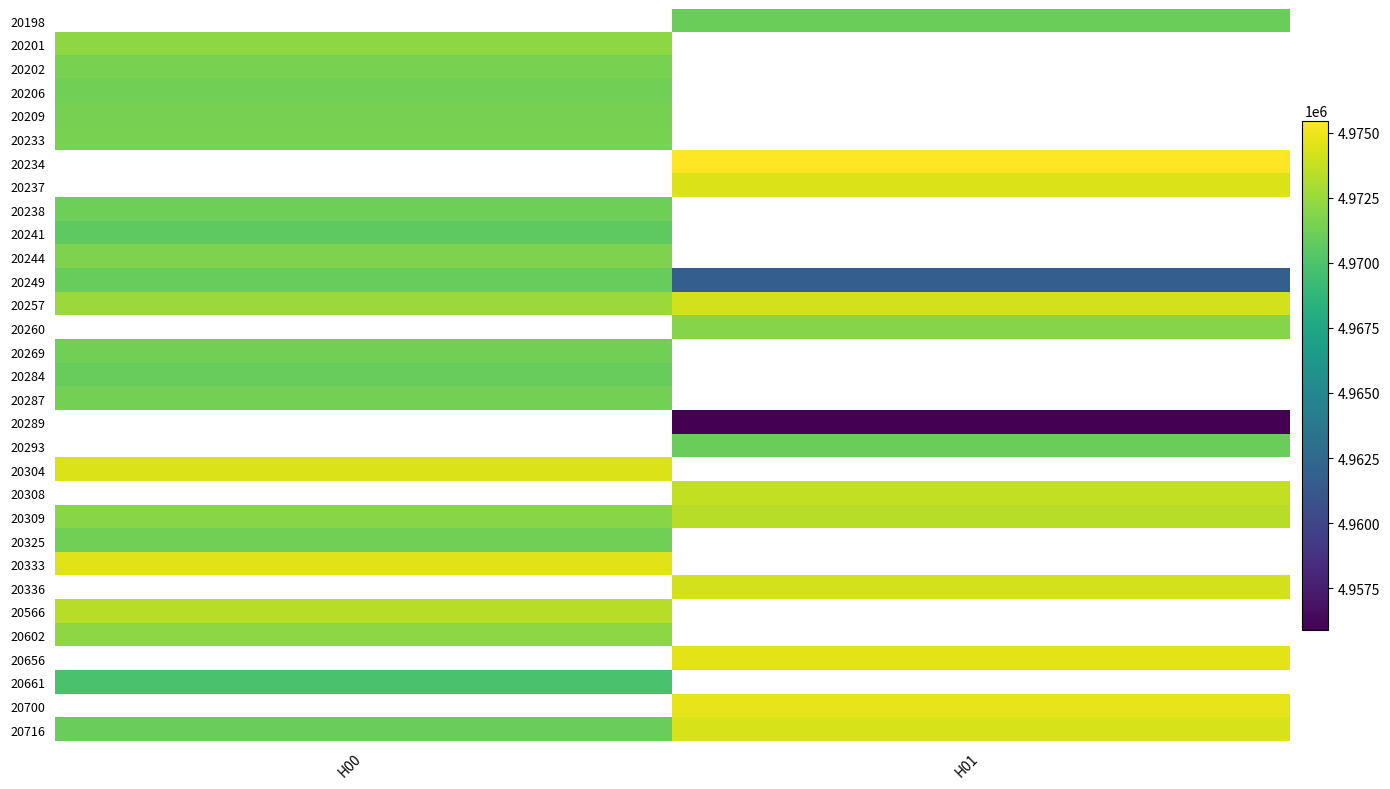

At which category does the chart reach its minimum across all series?

H01